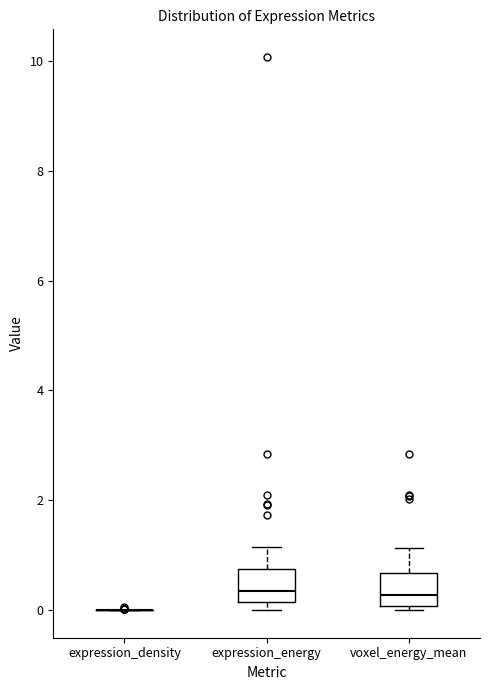

Reading left to right, transcribe this box plot: for each box, give where its median line is, the range the box spans, and where its two whiskers end, as read against the y-axis. The values are not printed on the chart, so give them approximately, as read against the axis.

expression_density: box collapsed to a line at 0.0, whiskers 0.0 to 0.0
expression_energy: median 0.4, box 0.2 to 0.8, whiskers 0.0 to 1.2
voxel_energy_mean: median 0.2, box 0.0 to 0.6, whiskers 0.0 (just below the box's lower edge) to 1.2